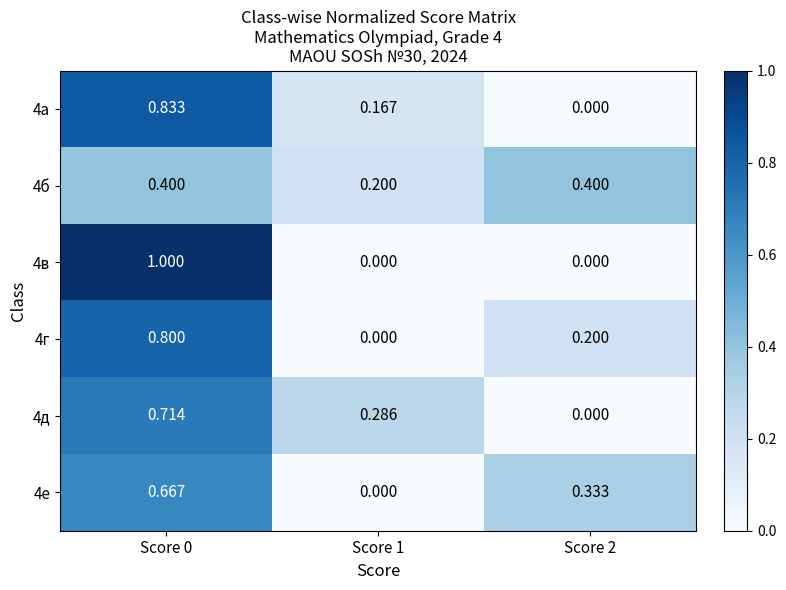

Is the value of 4б at Score 0 greater than the value of 4е at Score 2?

Yes